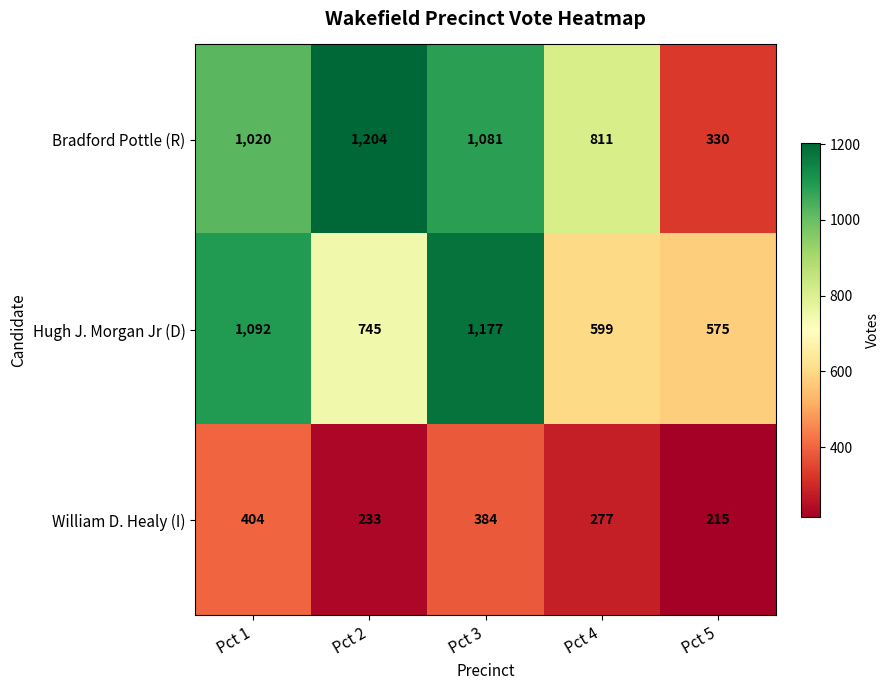

Count the number of data series in this chart.

3